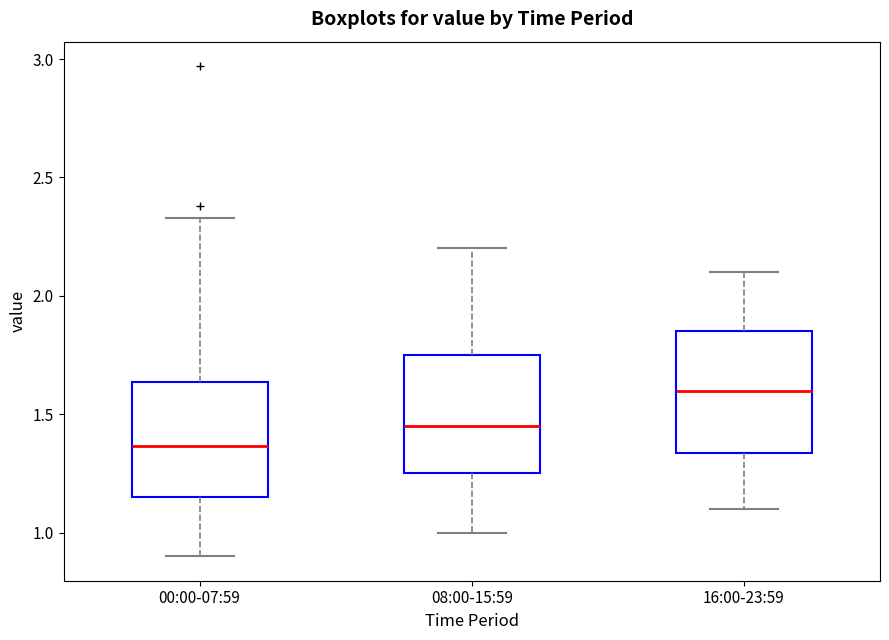

Which box has the lowest median line?

00:00-07:59